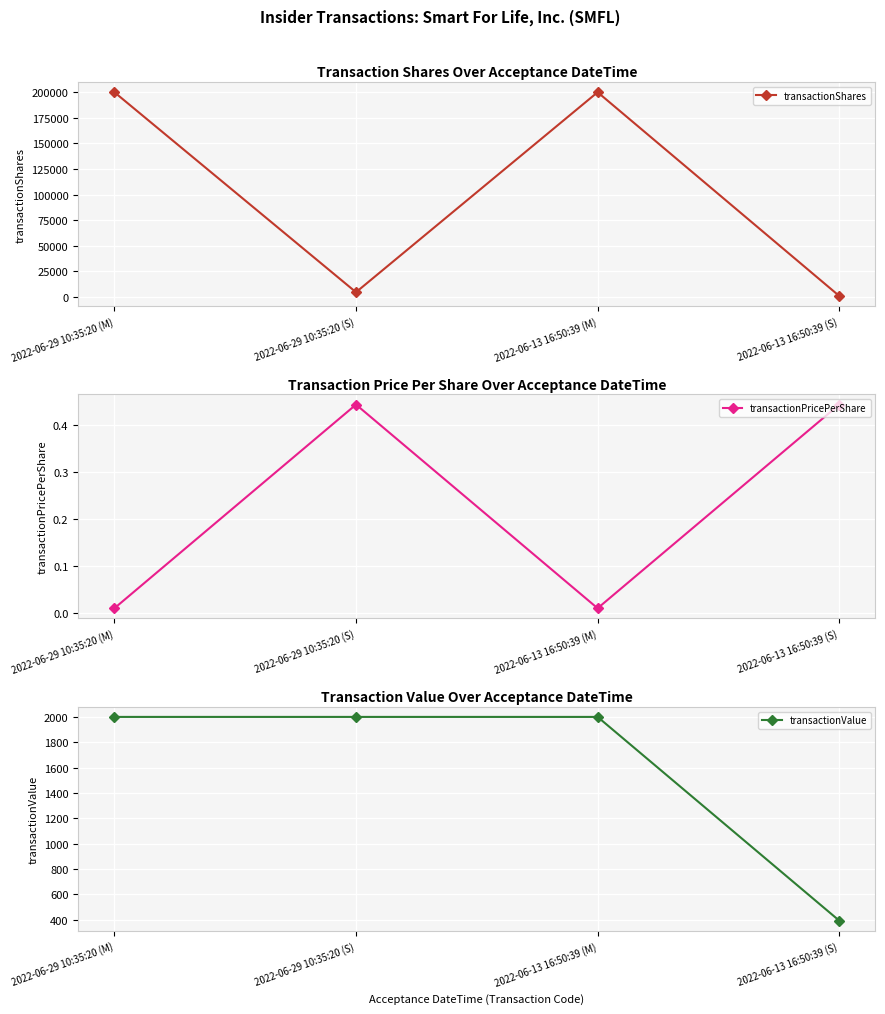

Reading left to right, transcribe all the data shown in this chart.

transactionShares: 200000.0	4505.0	200000.0	888.0
transactionPricePerShare: 0.0	0.4	0.0	0.4
transactionValue: 2000.0	2000.0	2000.0	394.0